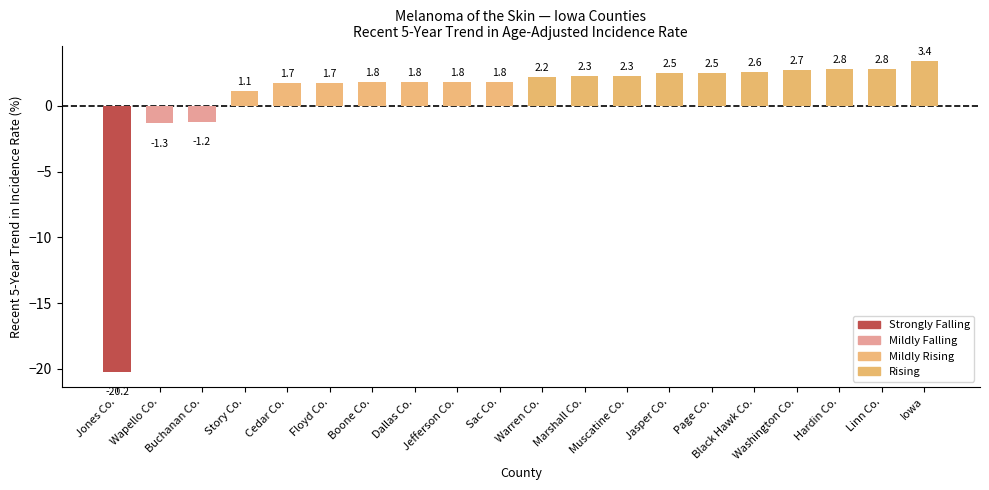

Is it true that the value at Dallas Co. is 1.8?

True